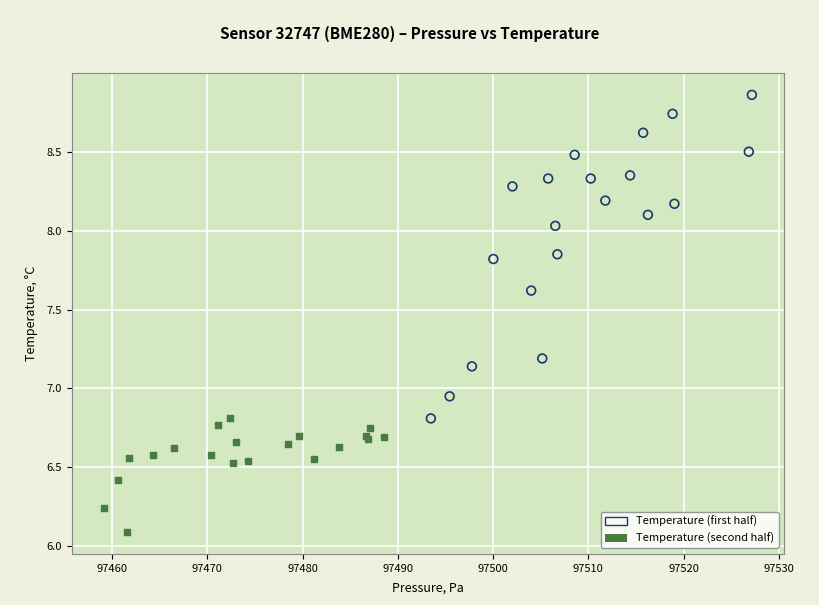

Which series contains the highest Y value?

Temperature (first half)